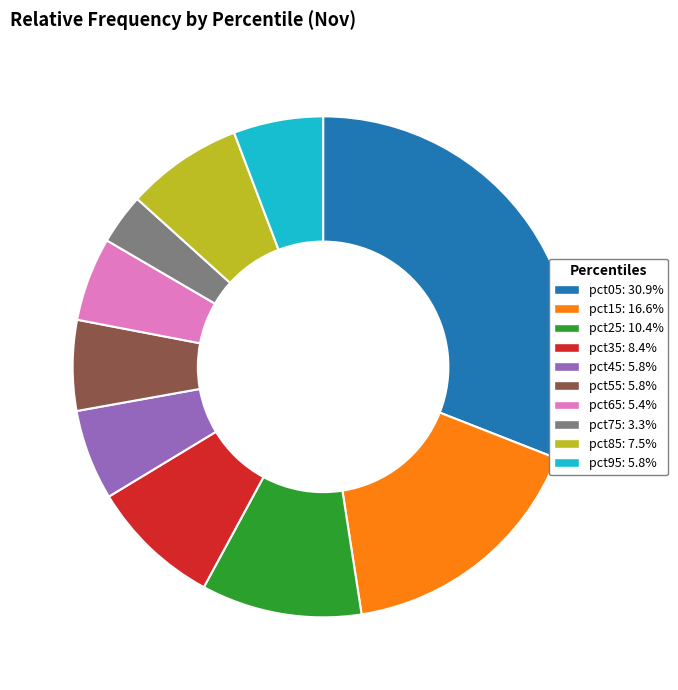

What is the largest slice in the pie chart?

pct05